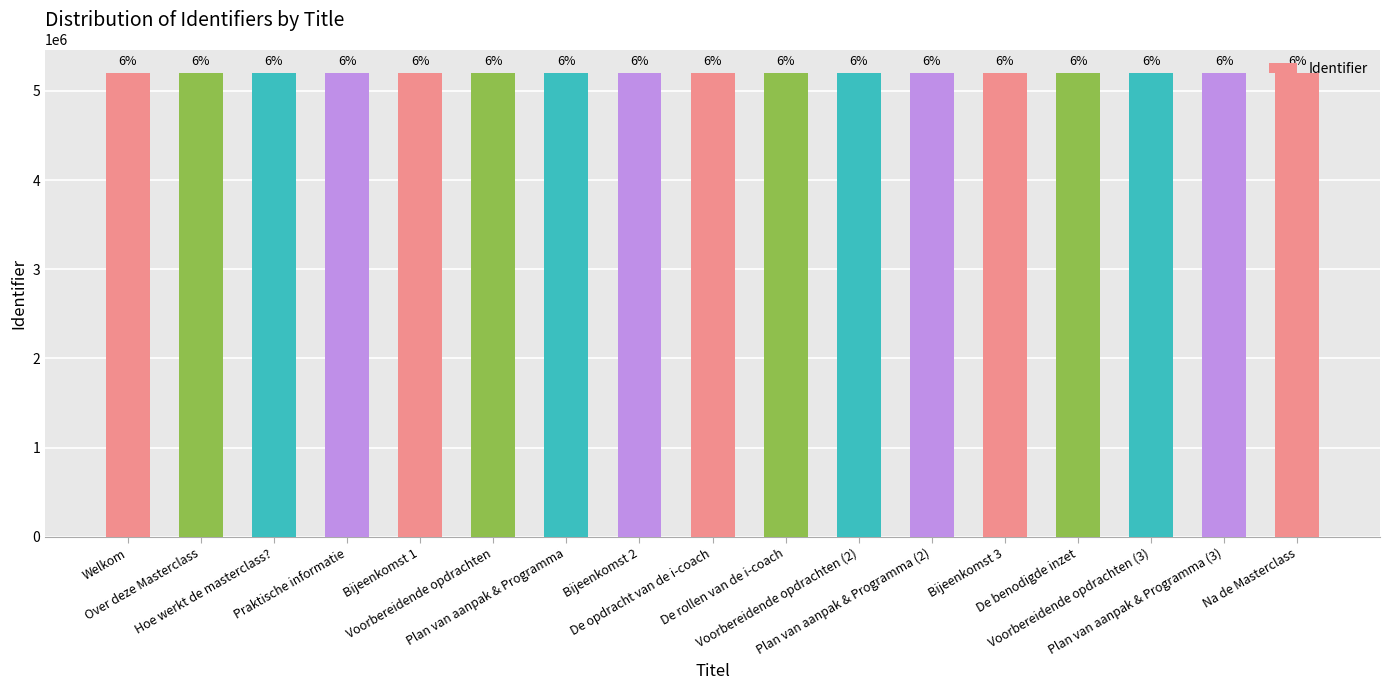

Rank the categories by value from highest to lowest.

De benodigde inzet, Voorbereidende opdrachten (3), Na de Masterclass, Plan van aanpak & Programma (3), Bijeenkomst 3, Voorbereidende opdrachten (2), Plan van aanpak & Programma (2), De rollen van de i-coach, De opdracht van de i-coach, Bijeenkomst 2, Plan van aanpak & Programma, Voorbereidende opdrachten, Bijeenkomst 1, Praktische informatie, Hoe werkt de masterclass?, Over deze Masterclass, Welkom